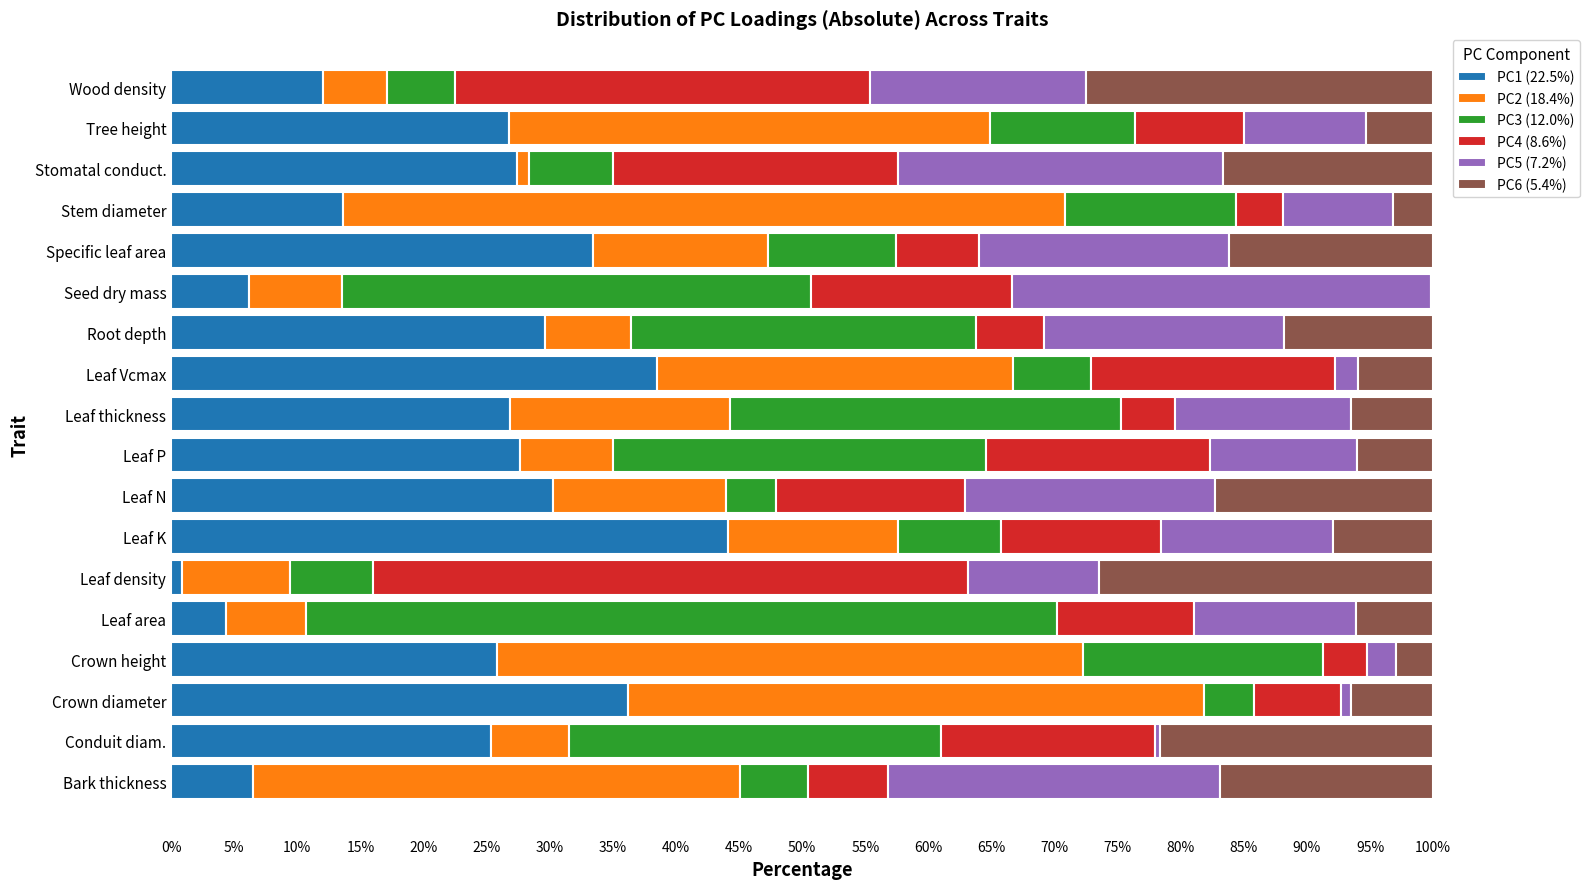

What is the total value across all series at Wood density?

100.0